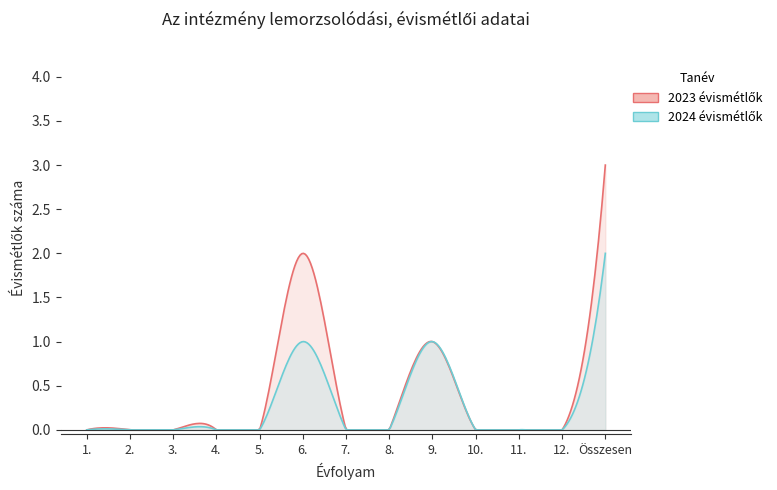

True or false: évismétlők száma (2023) and évismétlők száma (2024) intersect in this chart.

False